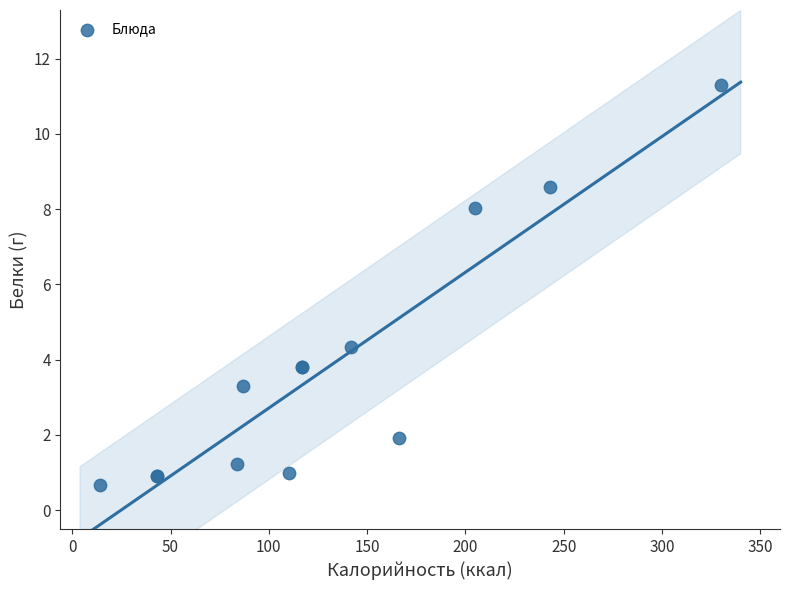

What Y value in the scatter plot is closest to 5?

4.3